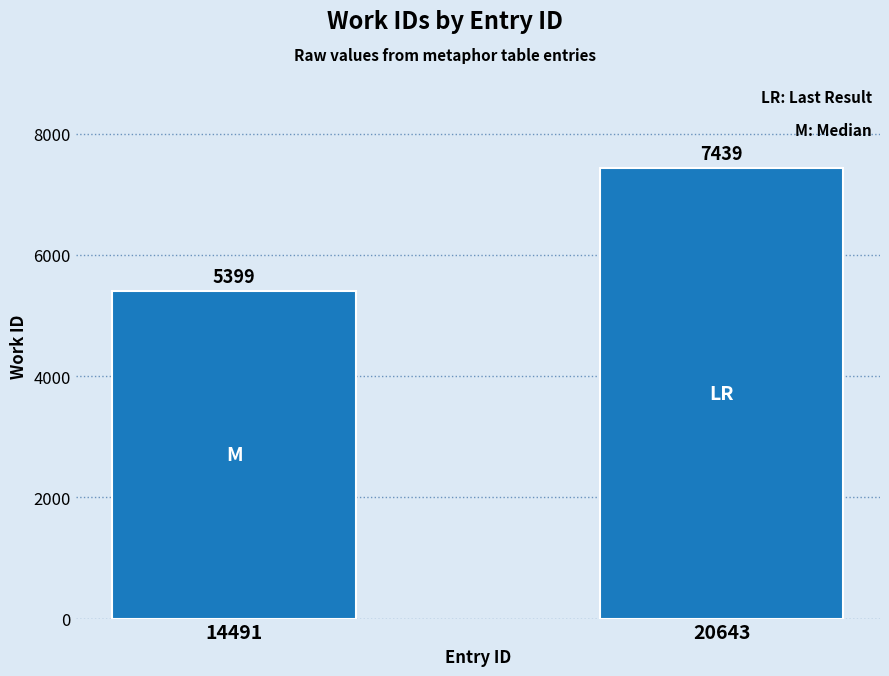

What is the change in value from 14491 to 20643?

+2040